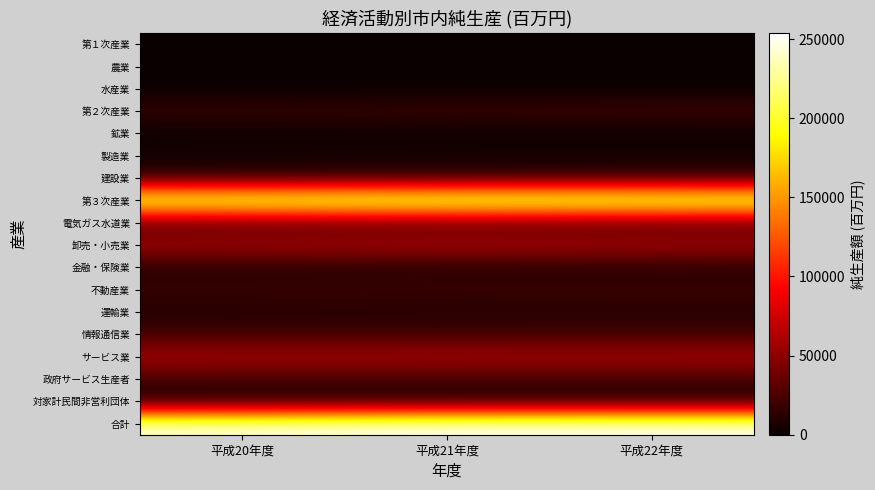

Count the number of data series in this chart.

18